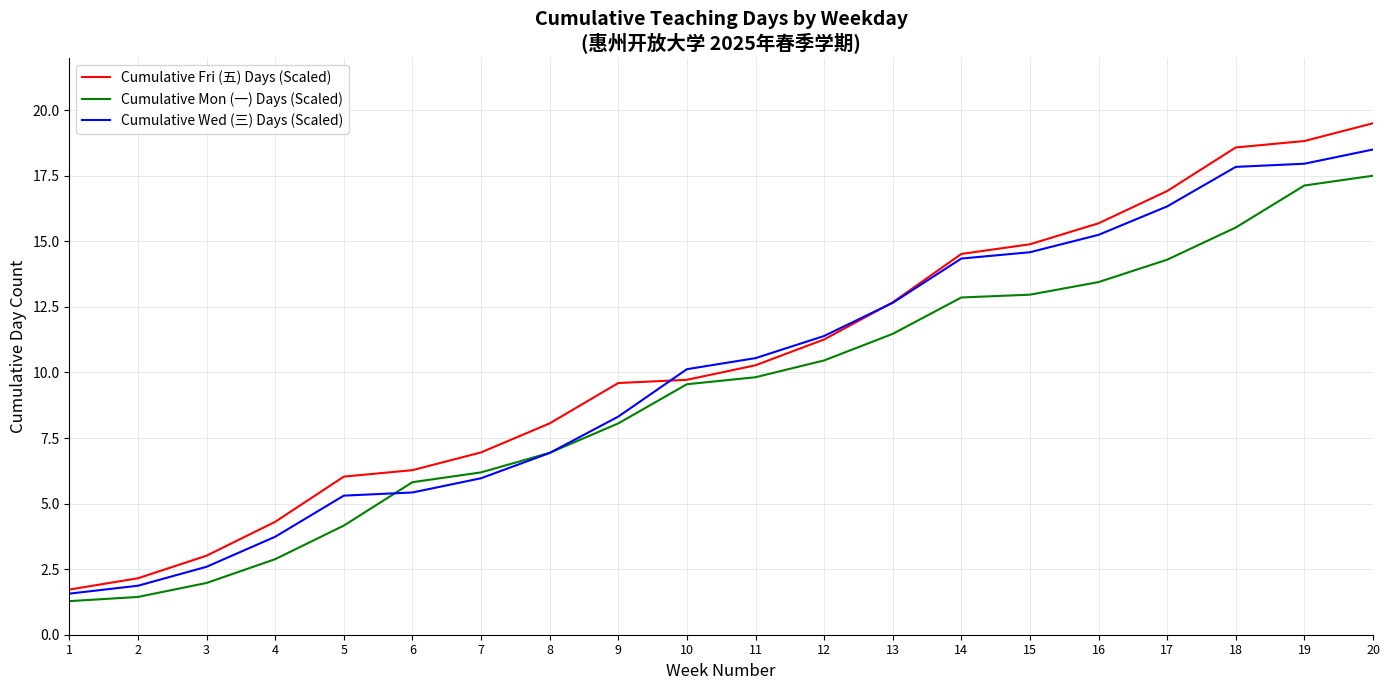

How many distinct data groups are displayed?

3